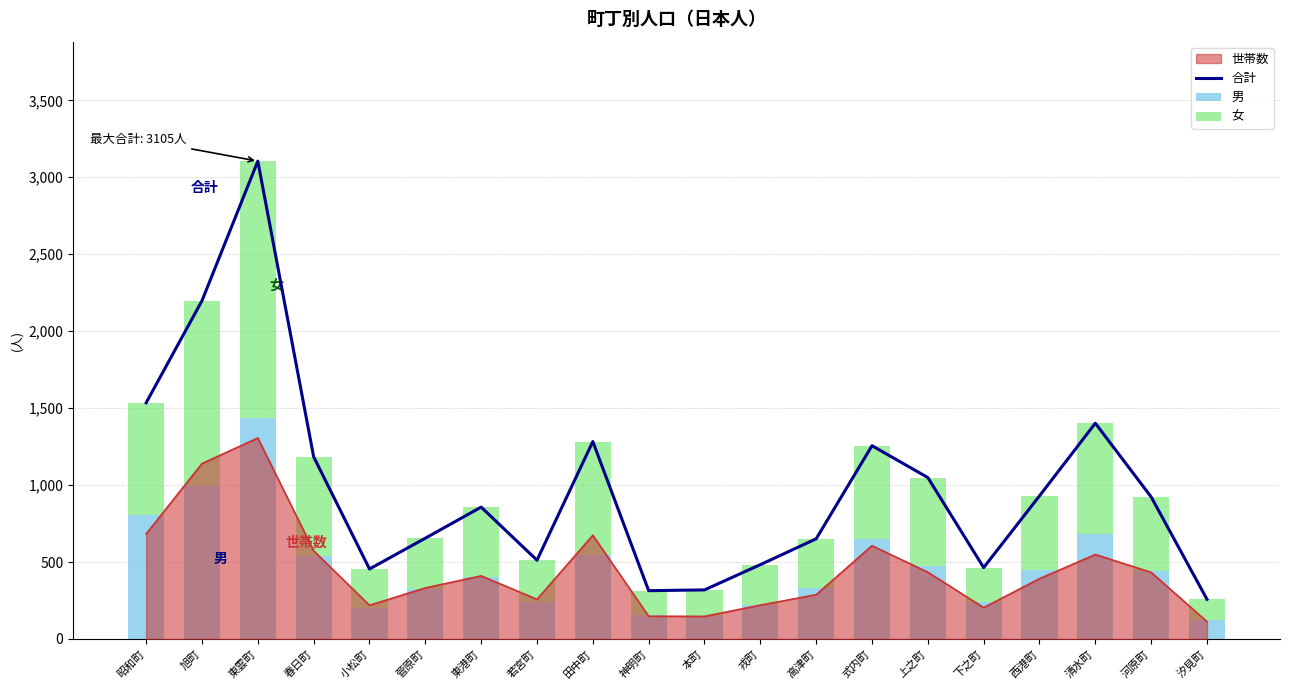

Reading left to right, list all the values displayed in this chart.

合計: 昭和町=1535	旭町=2198	東雲町=3105	春日町=1184	小松町=455	菅原町=655	東港町=857	若宮町=512	田中町=1283	神明町=314	本町=319	戎町=483	高津町=651	式内町=1256	上之町=1049	下之町=464	西港町=930	清水町=1402	河原町=923	汐見町=258
男: 昭和町=803	旭町=992	東雲町=1433	春日町=541	小松町=199	菅原町=328	東港町=400	若宮町=243	田中町=548	神明町=155	本町=148	戎町=223	高津町=331	式内町=647	上之町=476	下之町=238	西港町=451	清水町=680	河原町=439	汐見町=121
女: 昭和町=732	旭町=1206	東雲町=1672	春日町=643	小松町=256	菅原町=327	東港町=457	若宮町=269	田中町=735	神明町=159	本町=171	戎町=260	高津町=320	式内町=609	上之町=573	下之町=226	西港町=479	清水町=722	河原町=484	汐見町=137